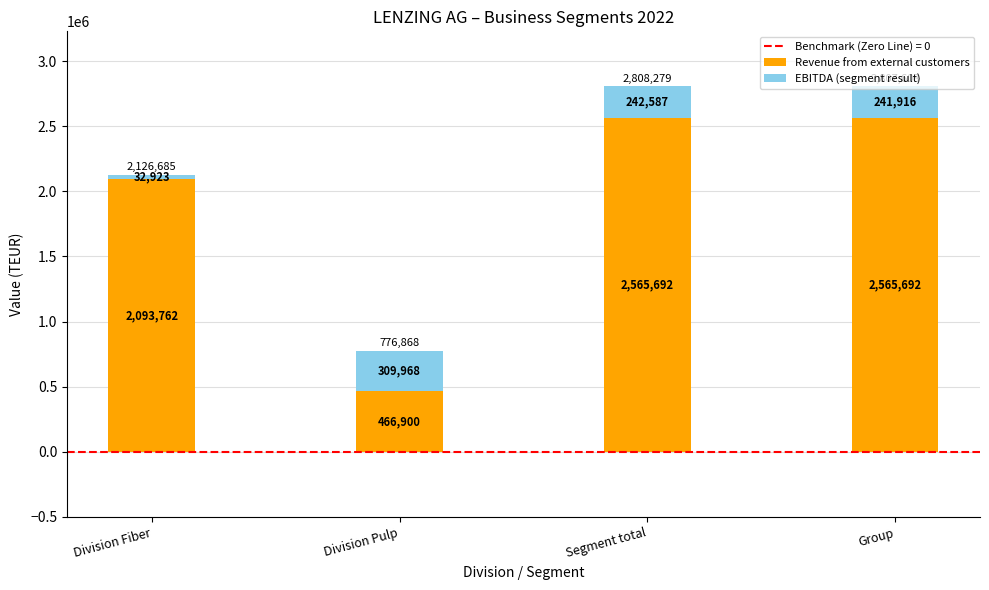

How many distinct data groups are displayed?

2